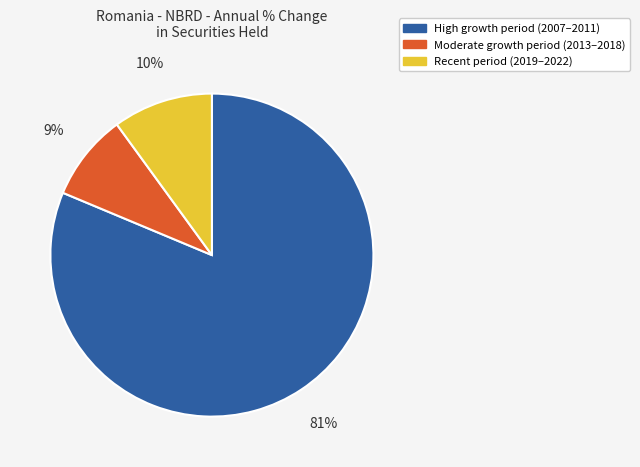

Count the number of slices in the pie.

3